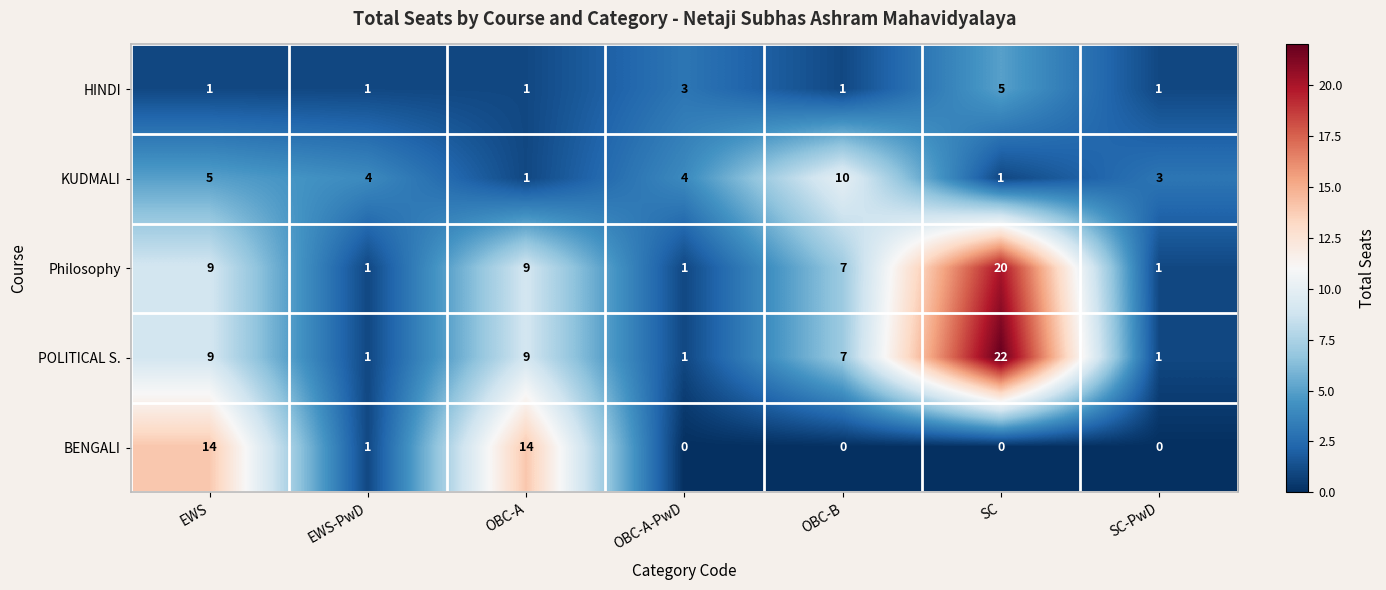

True or false: POLITICAL S. has a value of 1 at SC-PwD.

True